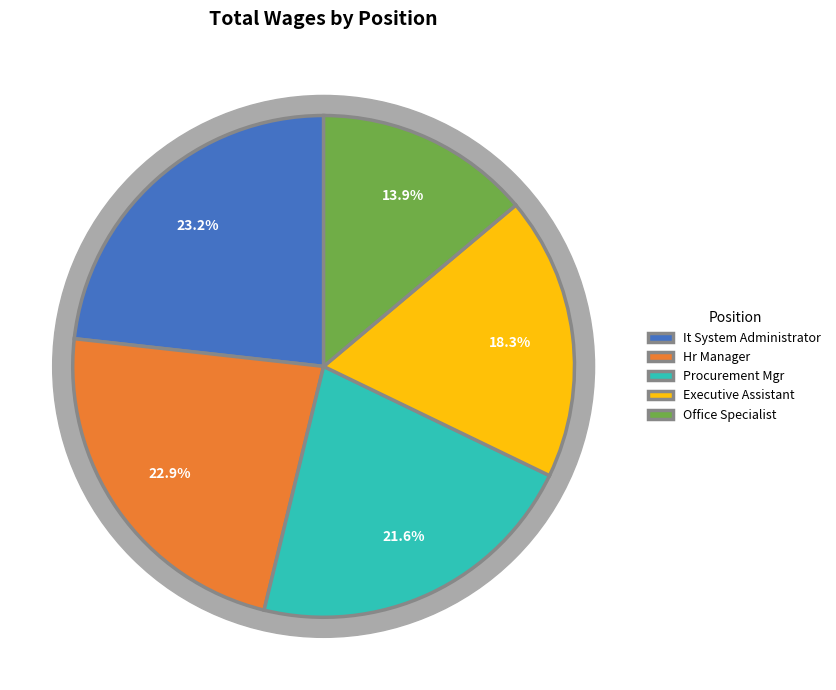

What is the change in value from It System Administrator to Office Specialist?

-44903